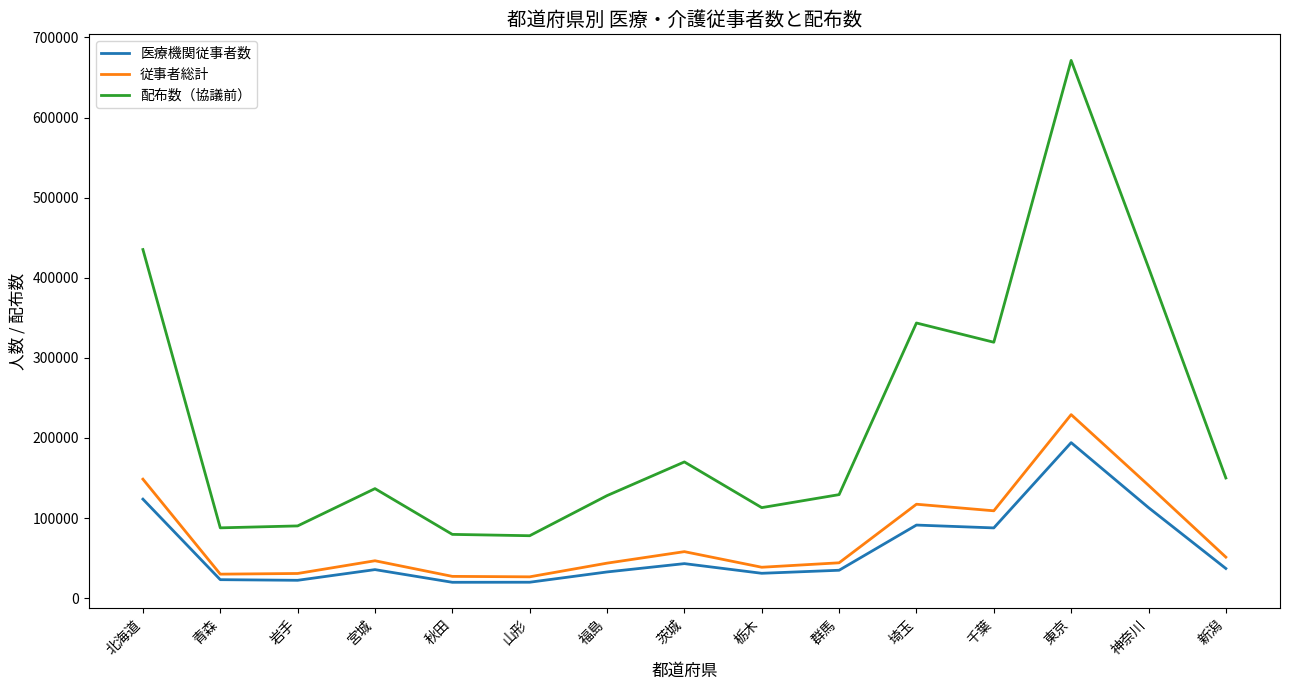

Is it true that 配布数（協議前） equals 208412.0 at 福島?

False